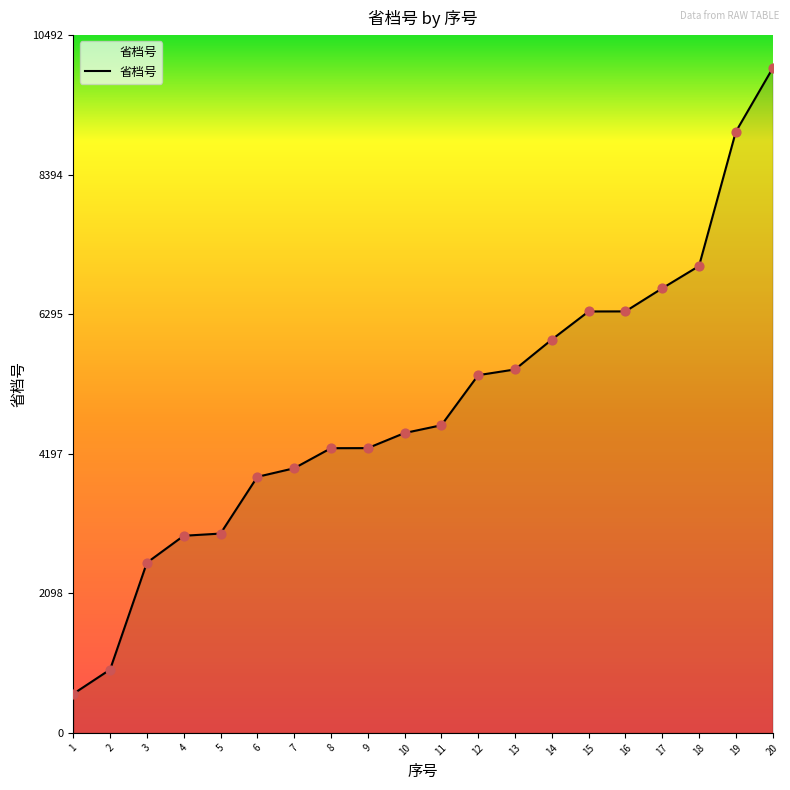

What is the change in value from 9 to 14?

+1632